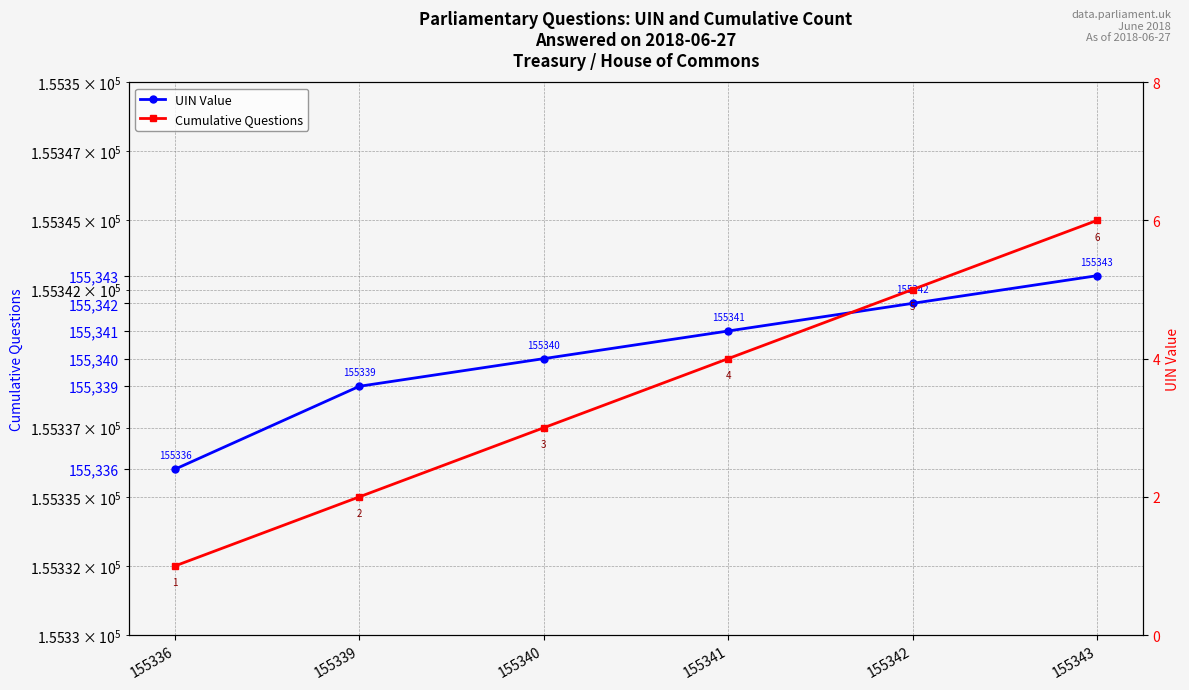

At which category is the sum across all series the highest?

155343